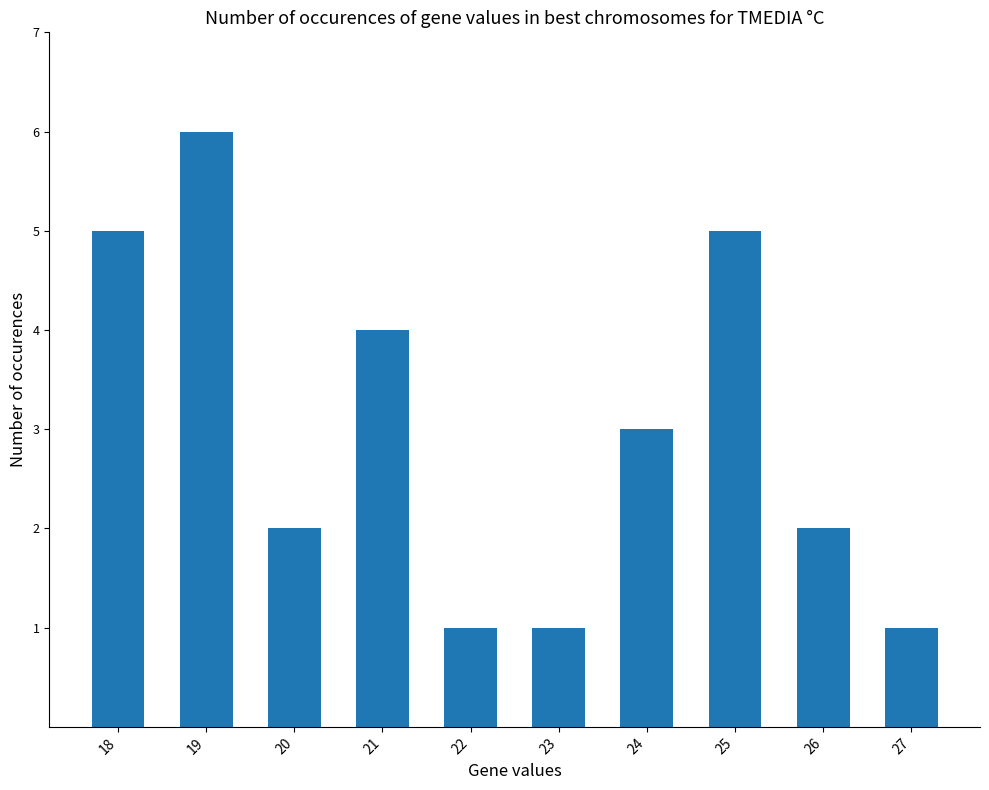

How many distinct data groups are displayed?

1